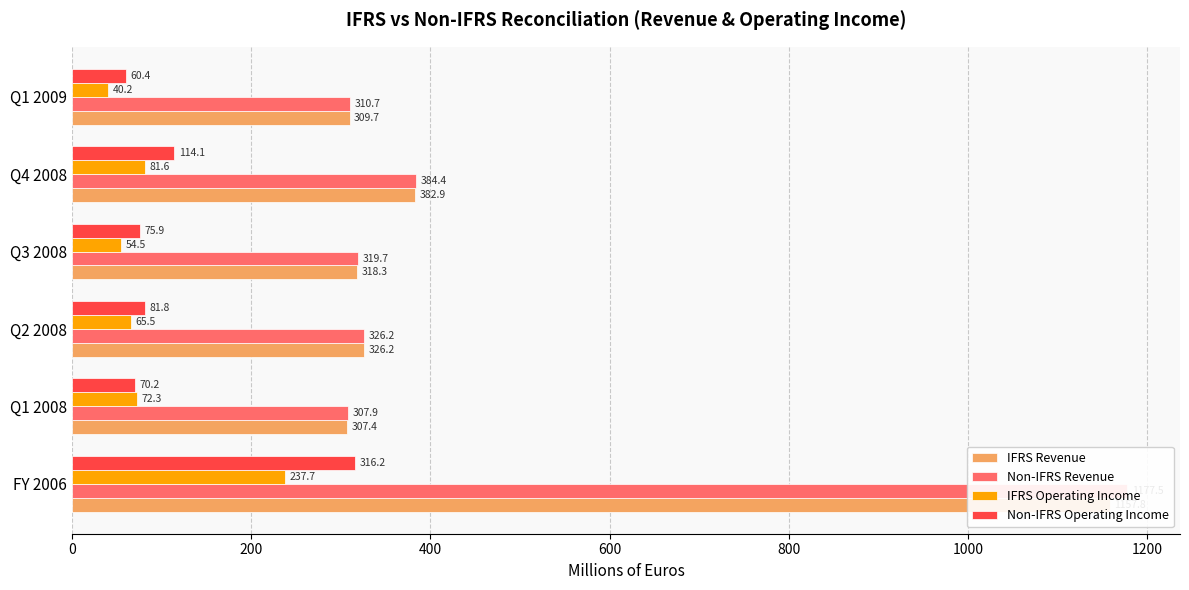

How many bars are there in total?

24